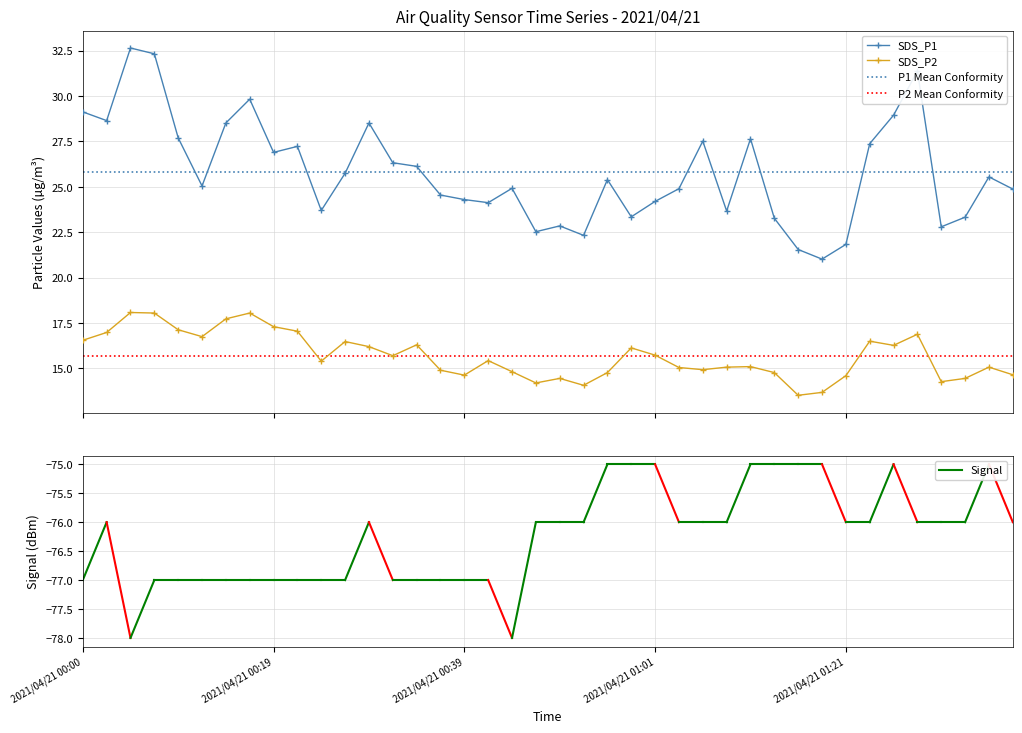

What is the value of the Signal point at the 17th from the left?

-77.0